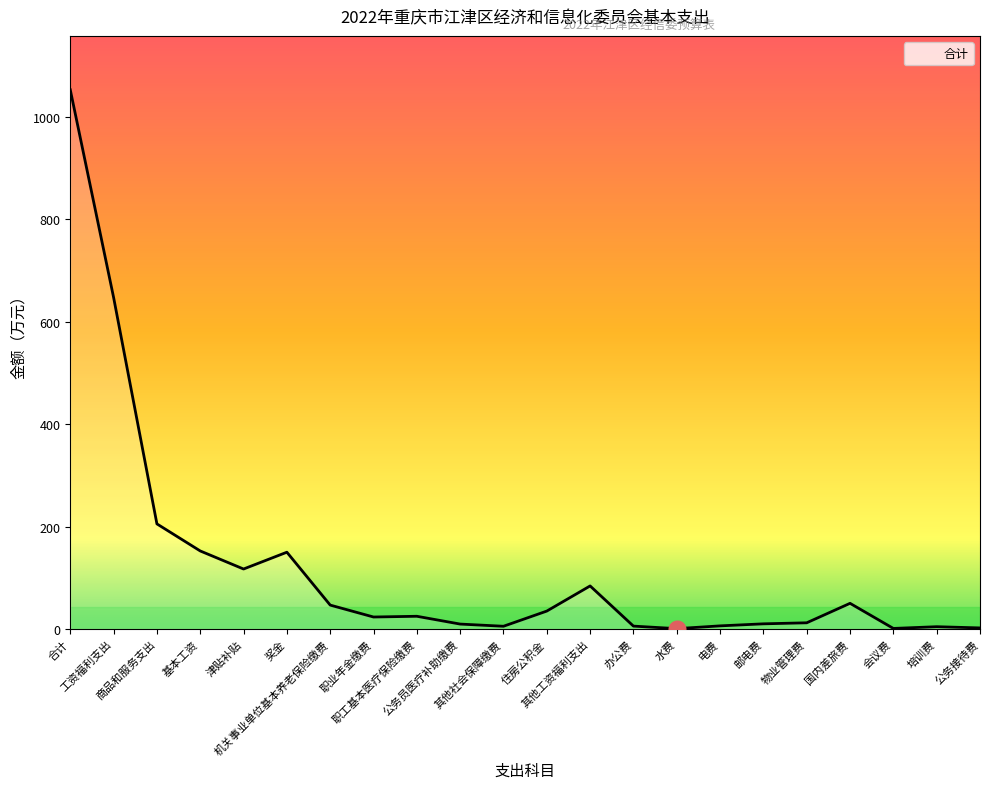

How many lines are shown in the chart?

1